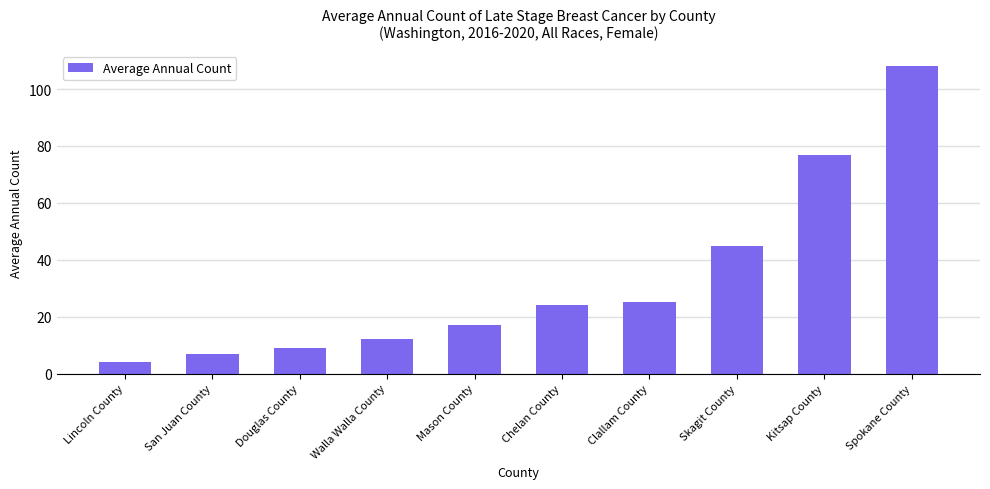

List the labels in order of value, largest first.

Spokane County, Kitsap County, Skagit County, Clallam County, Chelan County, Mason County, Walla Walla County, Douglas County, San Juan County, Lincoln County